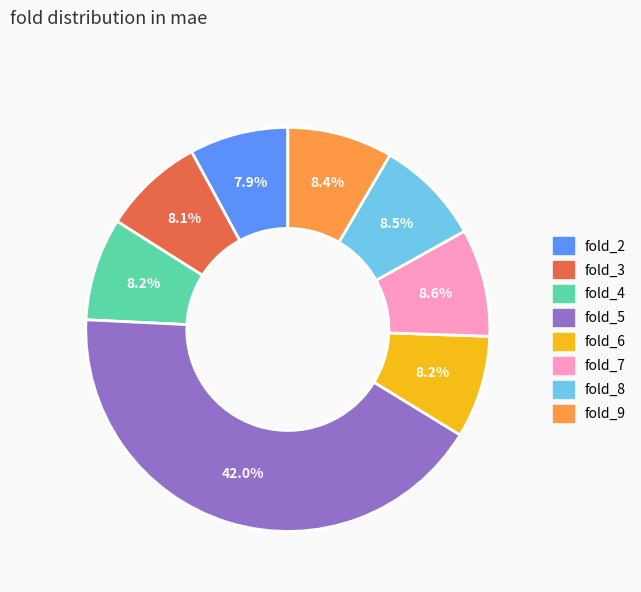

Is there any slice that represents more than half of the pie?

No